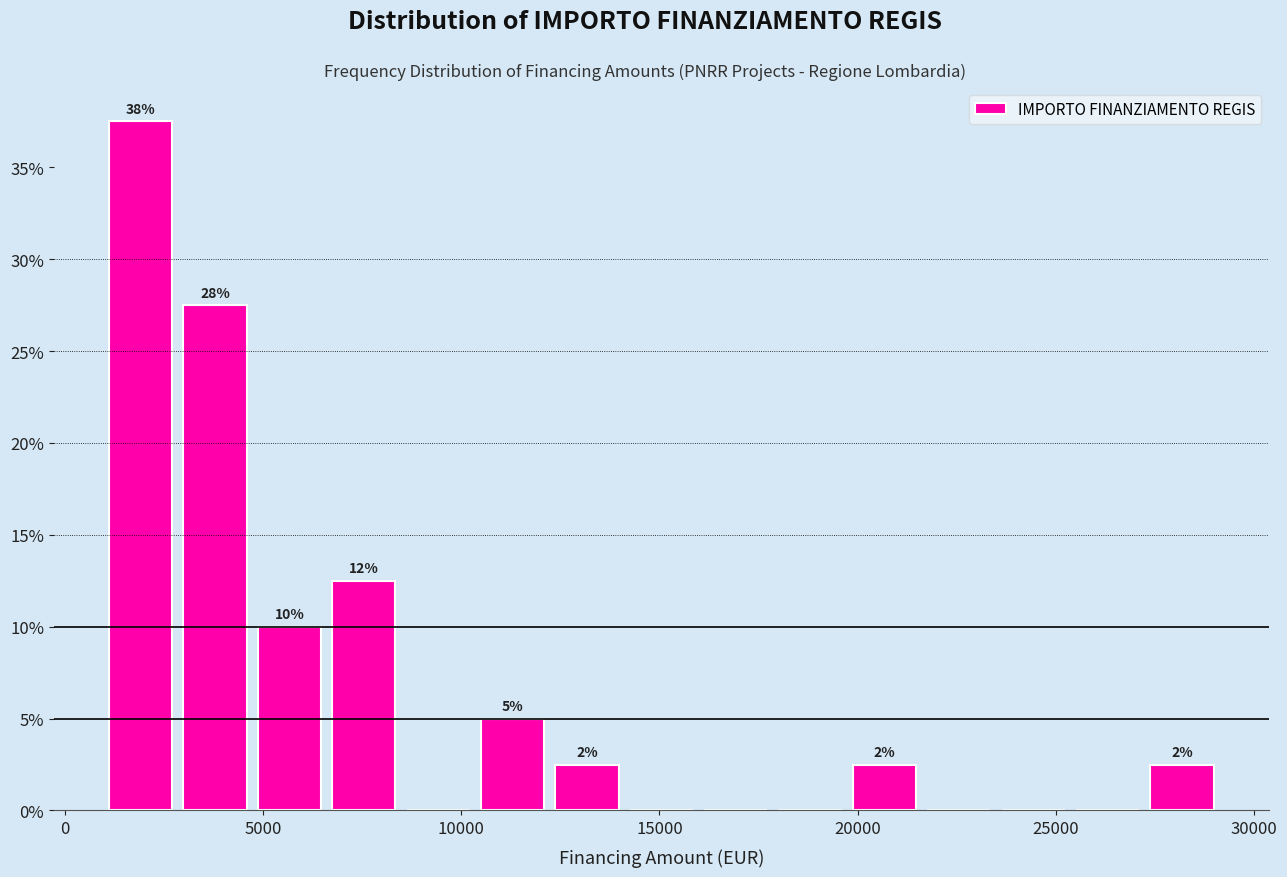

Around what value on the x-axis is the tallest bar? Give the approximate position of its centre, as read against the axis.

2000